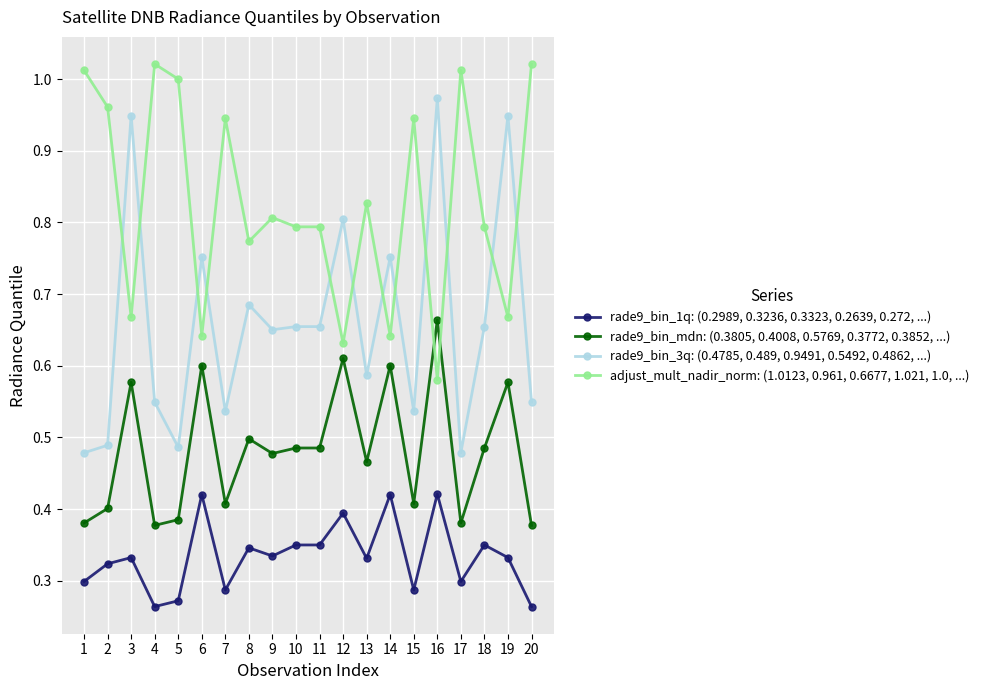

How many series are shown in this chart?

4